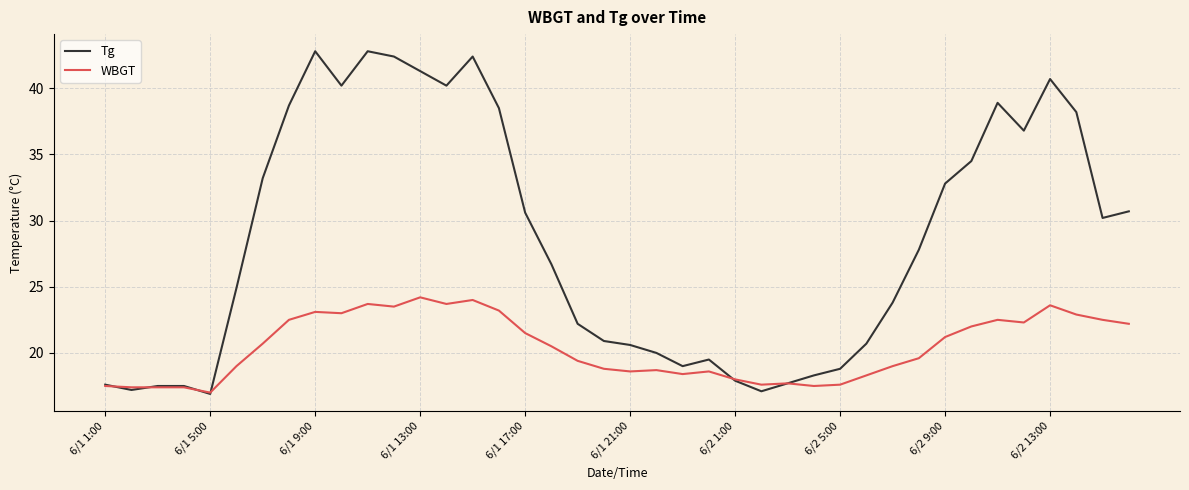

True or false: Tg and WBGT intersect in this chart.

True